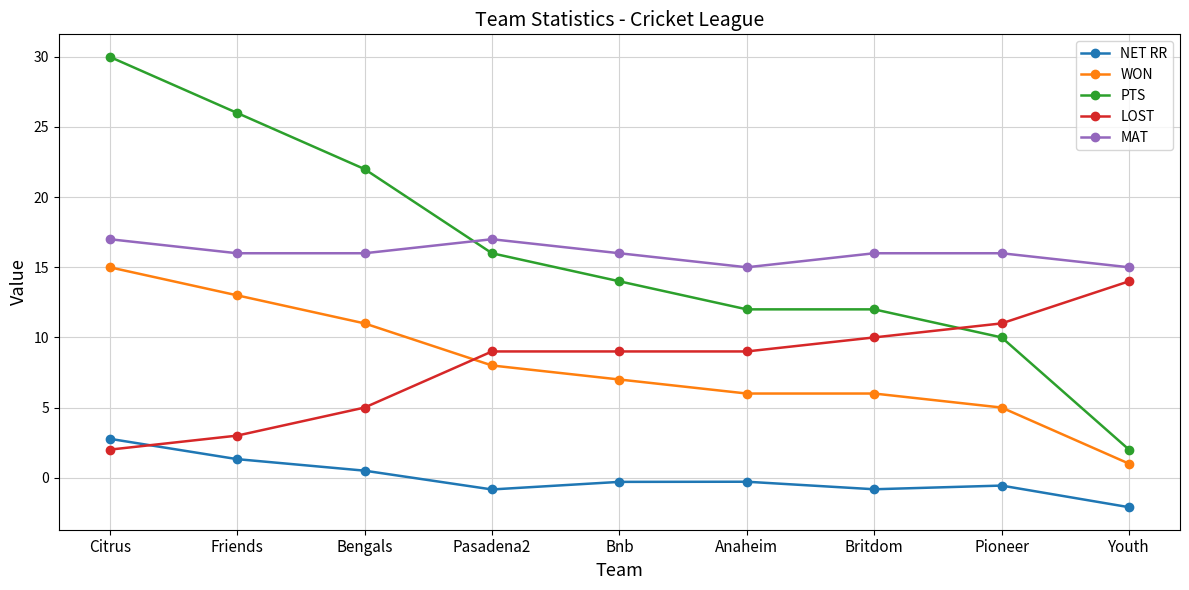

Is the value of PTS at Pioneer greater than the value of MAT at Britdom?

No